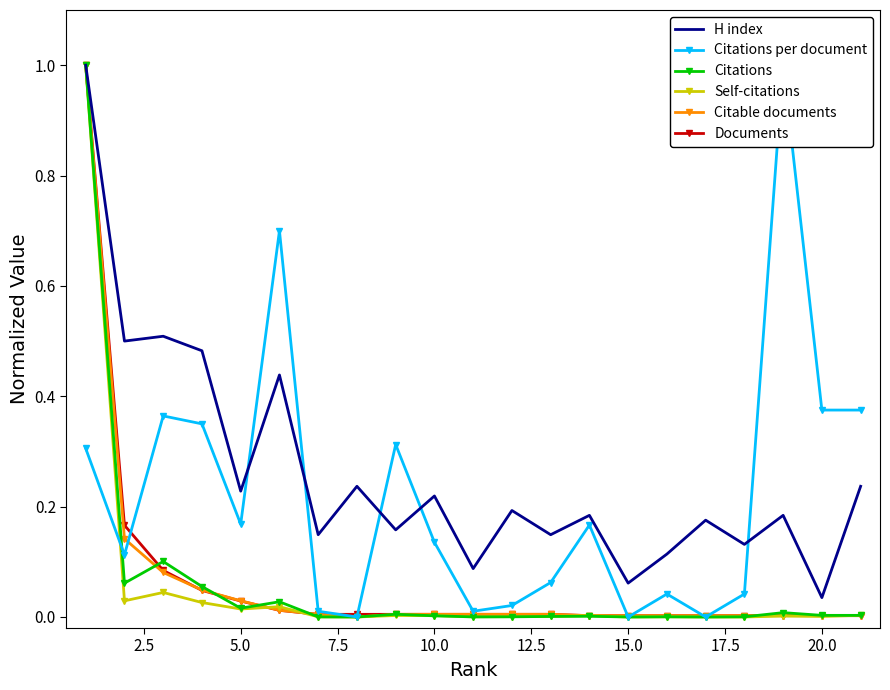

What is the sum of all Citations values?

1.3